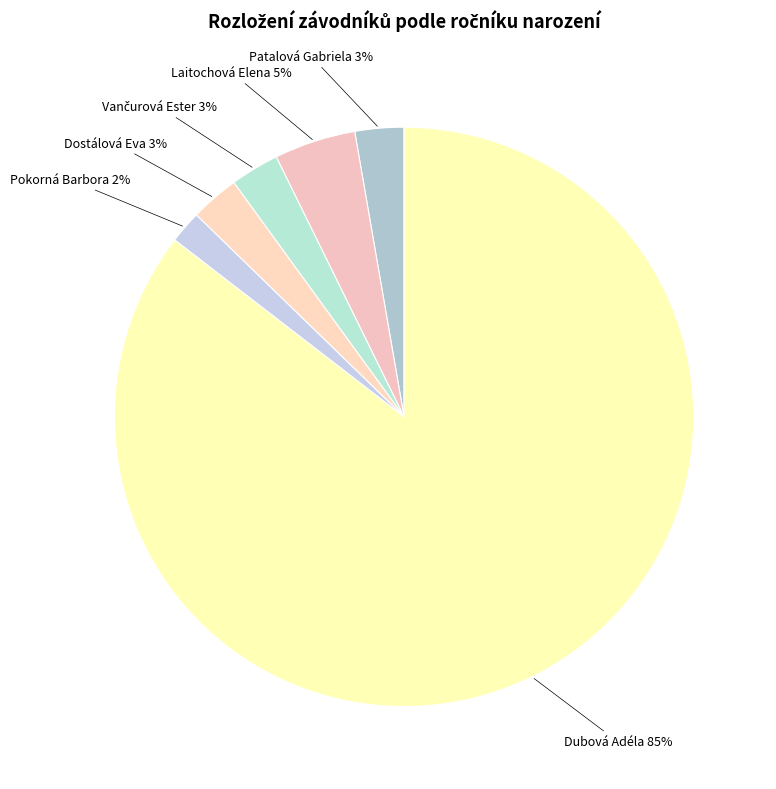

Between Laitochová Elena and Patalová Gabriela, which is larger?

Laitochová Elena